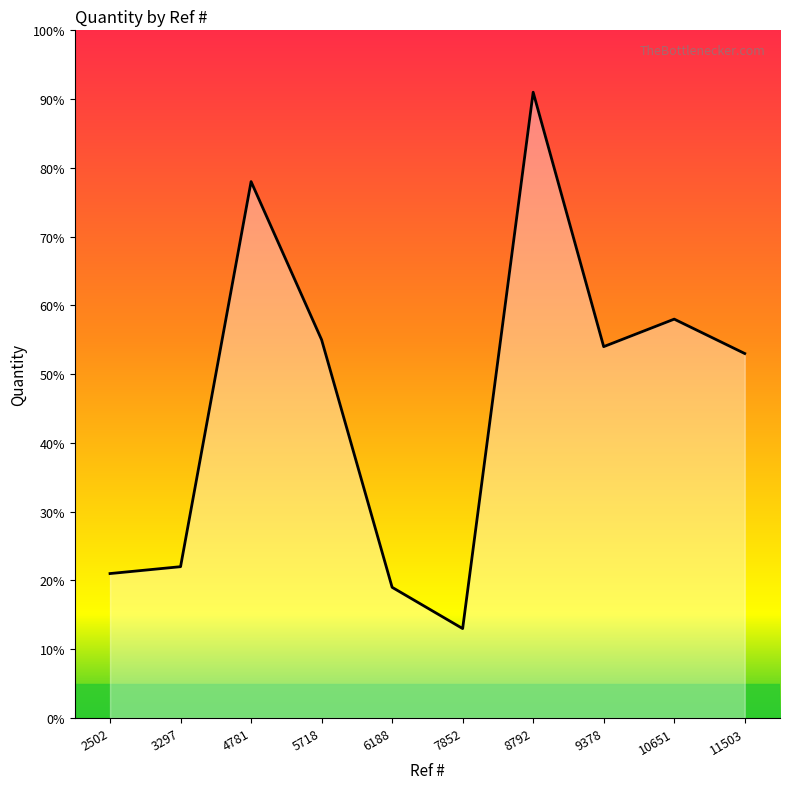

At which label is the value closest to 52?

11503